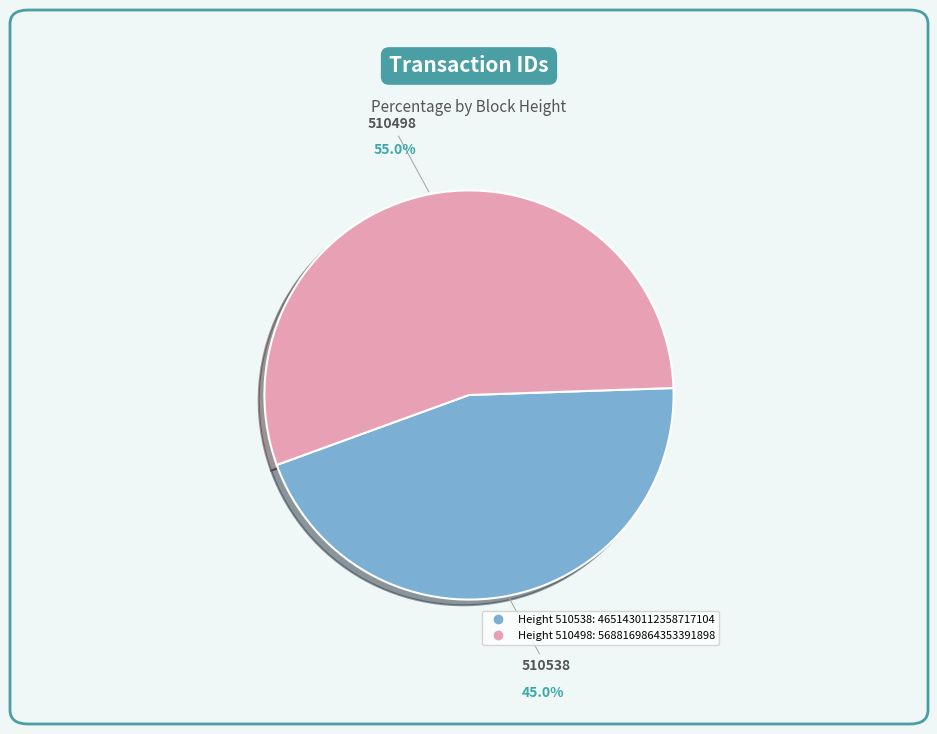

Does any single category account for the majority?

Yes